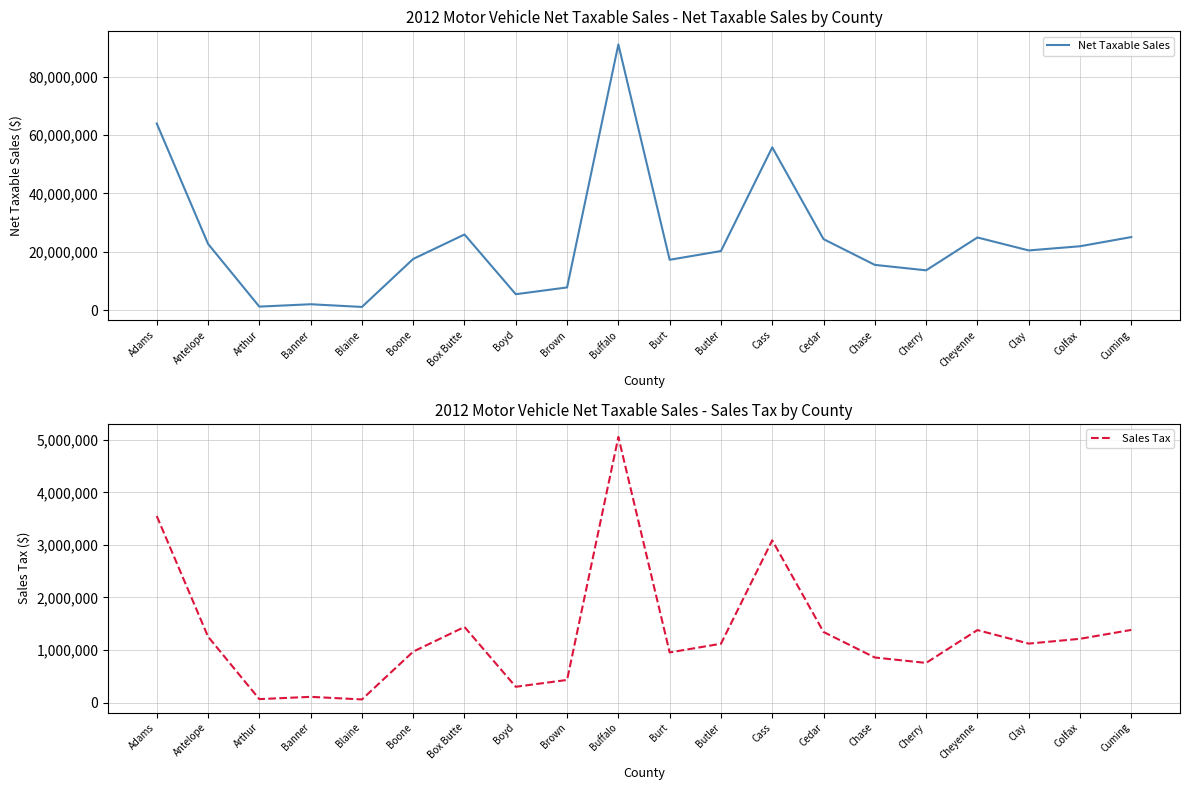

True or false: Net Taxable Sales and Sales Tax cross at least once.

False